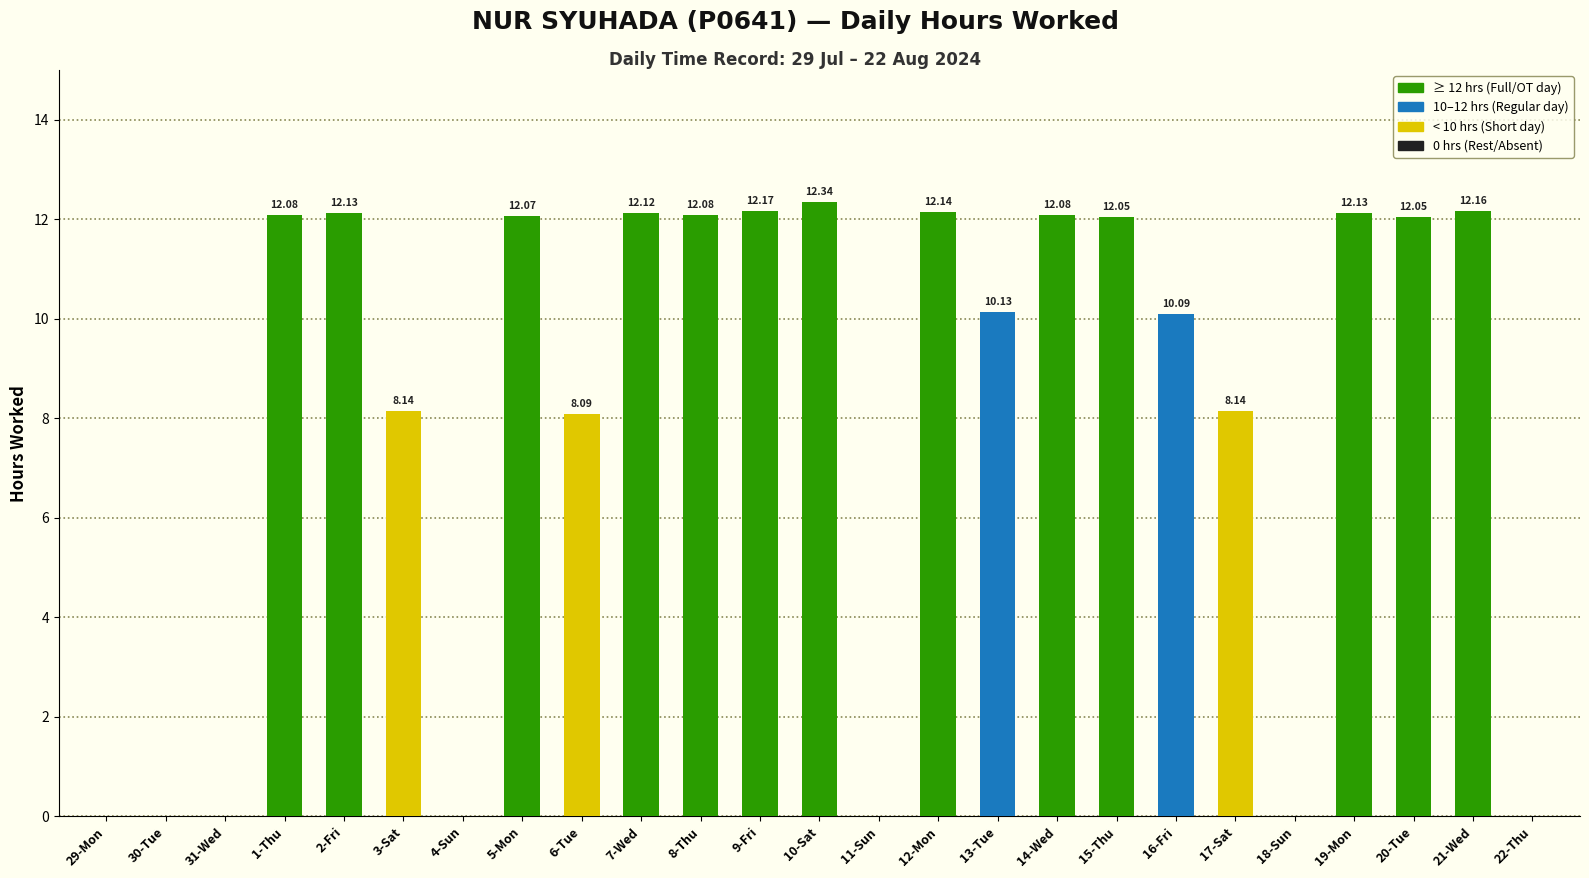

What is the sum of the values at 7-Wed and 8-Thu?

24.2